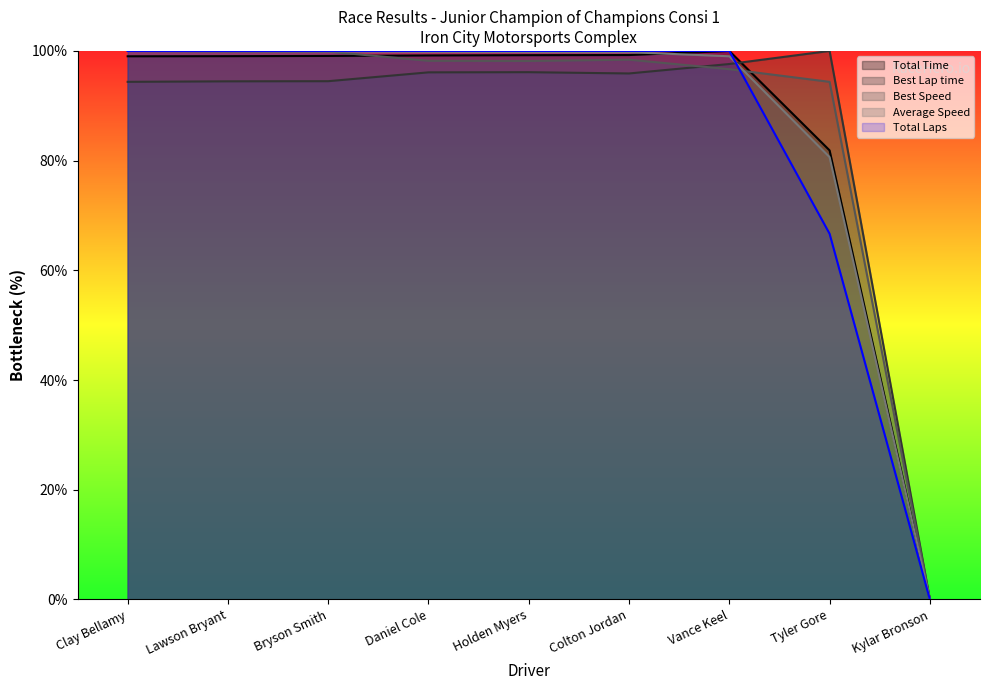

Where does the Best Speed series first go above 98?

Clay Bellamy